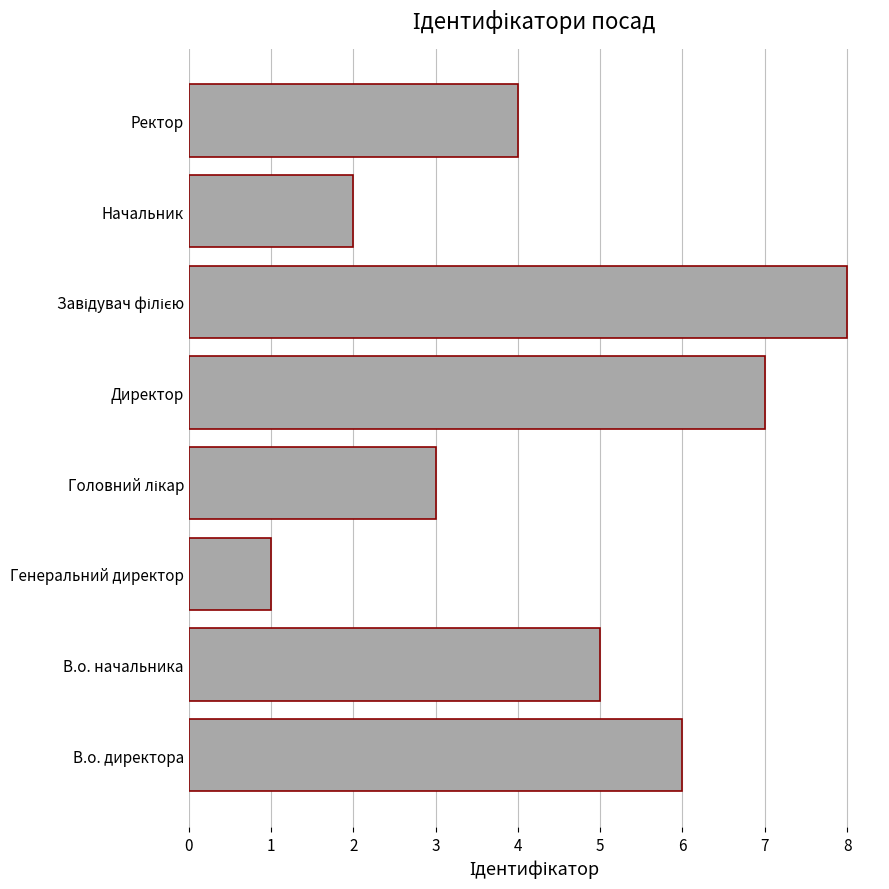

Reading bottom to top, list all the values displayed in this chart.

6	5	1	3	7	8	2	4